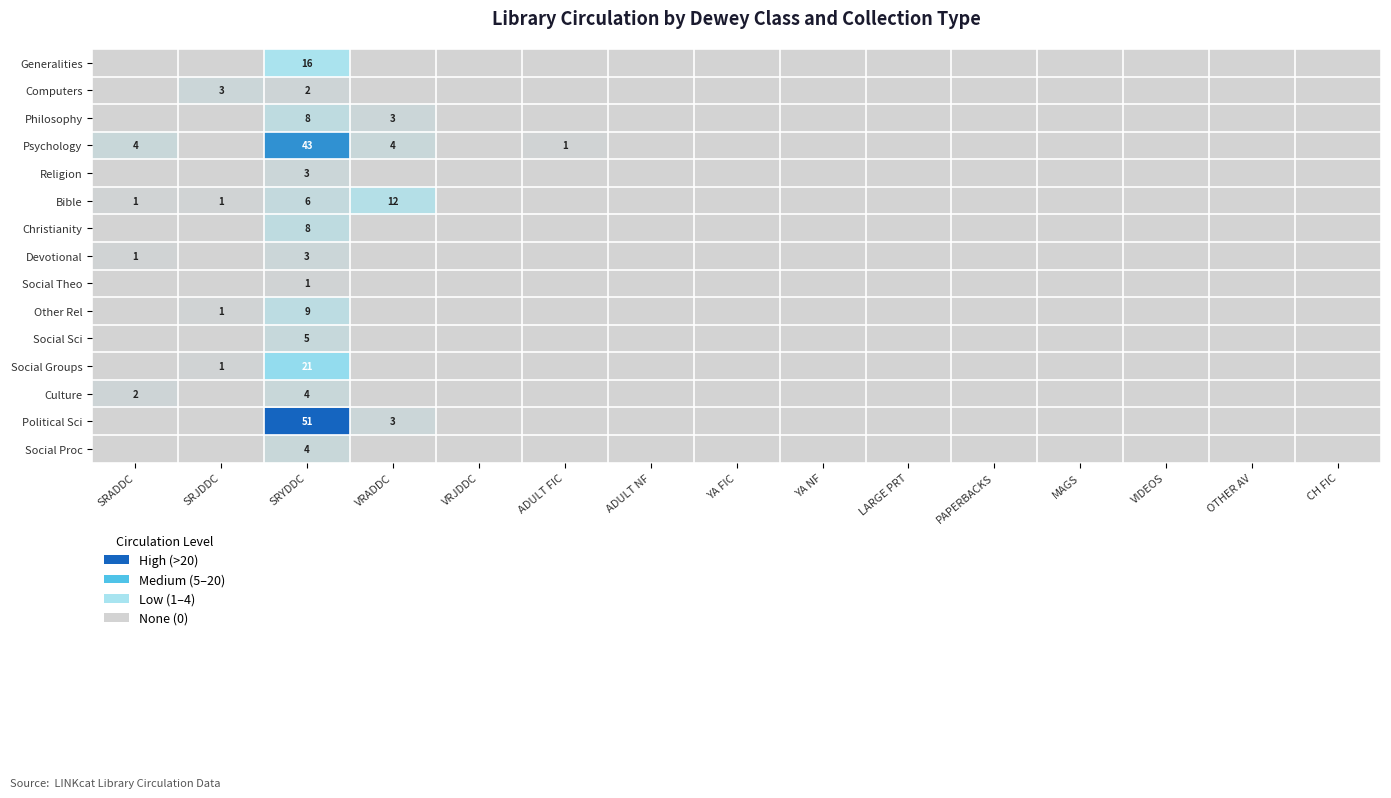

Which has a higher value, ADULT NF or SRADDC?

ADULT NF